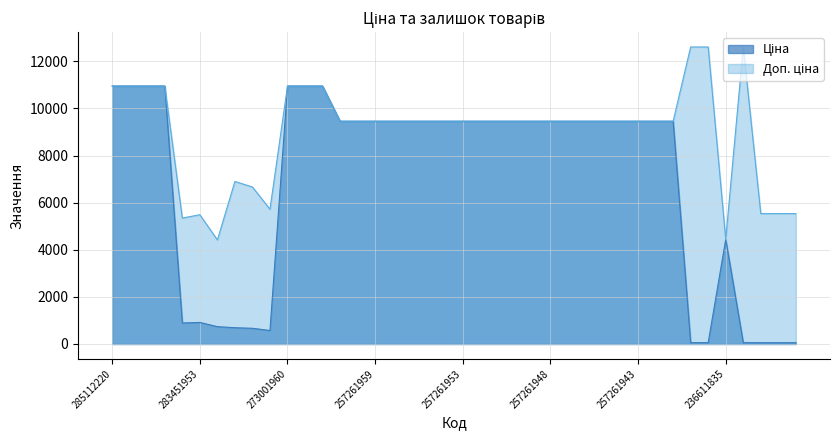

How many lines are shown in the chart?

2